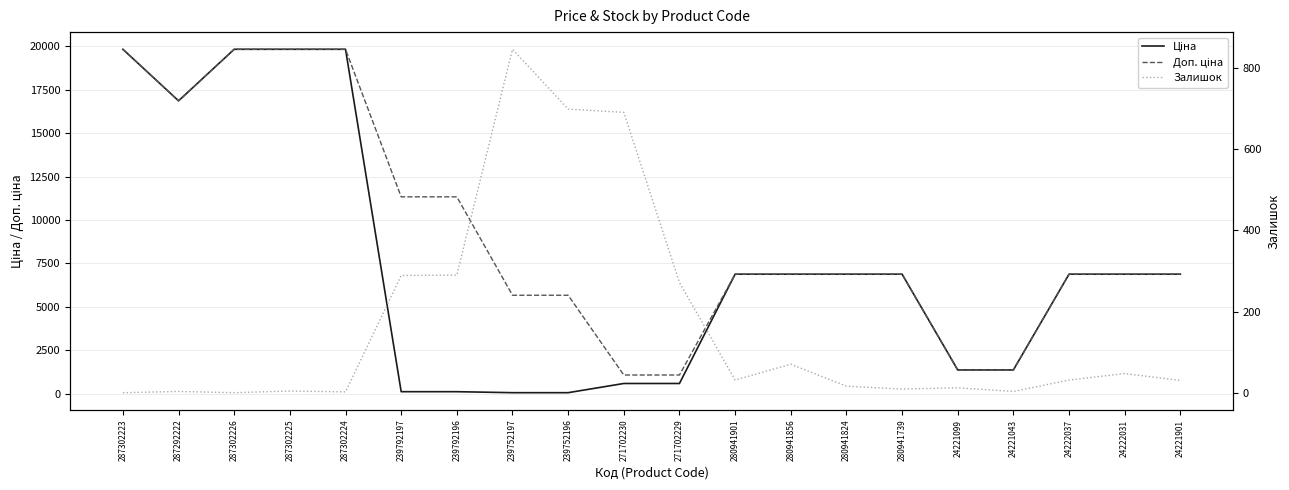

At which label does Доп. ціна reach its peak?

287302223